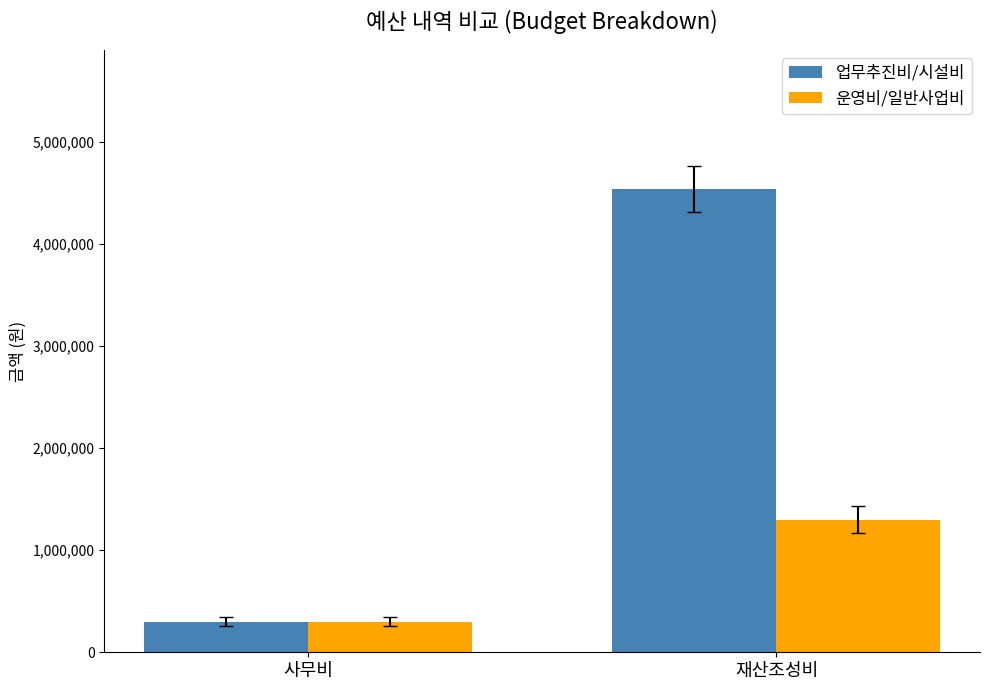

How many 운영비/일반사업비 values are between 300000 and 1300000?

2